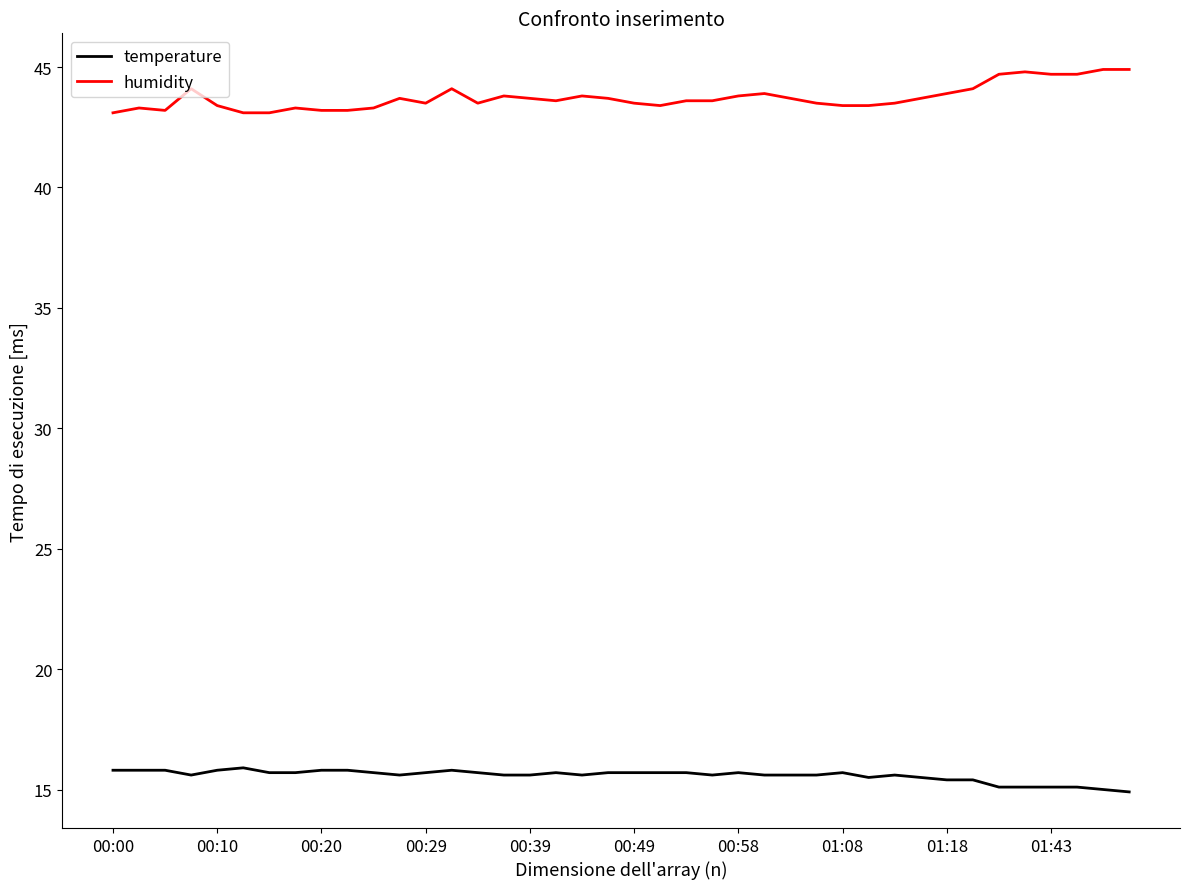

Rank the series by their maximum value, from highest to lowest.

humidity, temperature